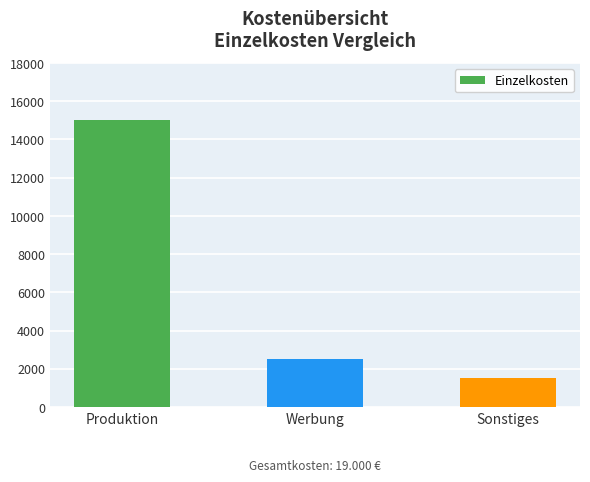

Which category has the highest value across all series?

Produktion